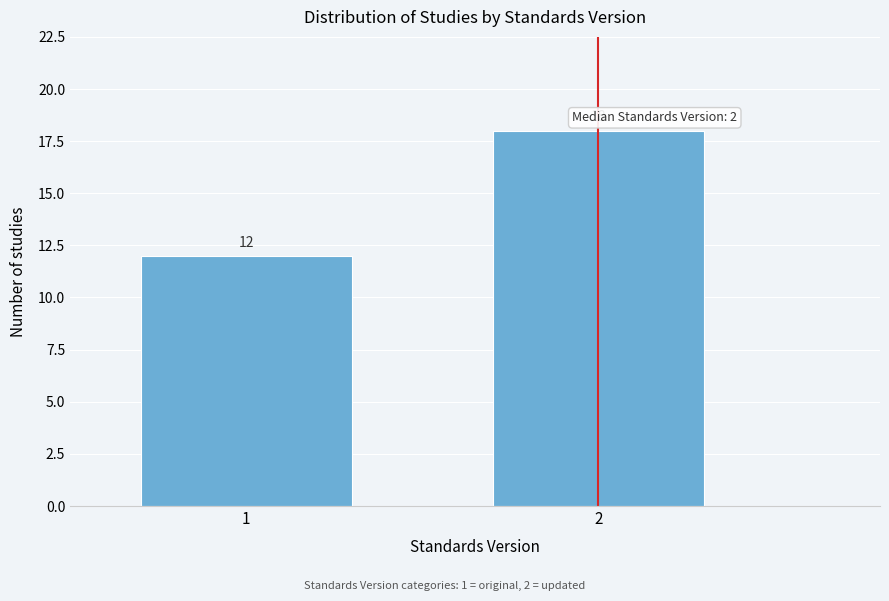

Reading left to right, transcribe all the data shown in this chart.

12	18